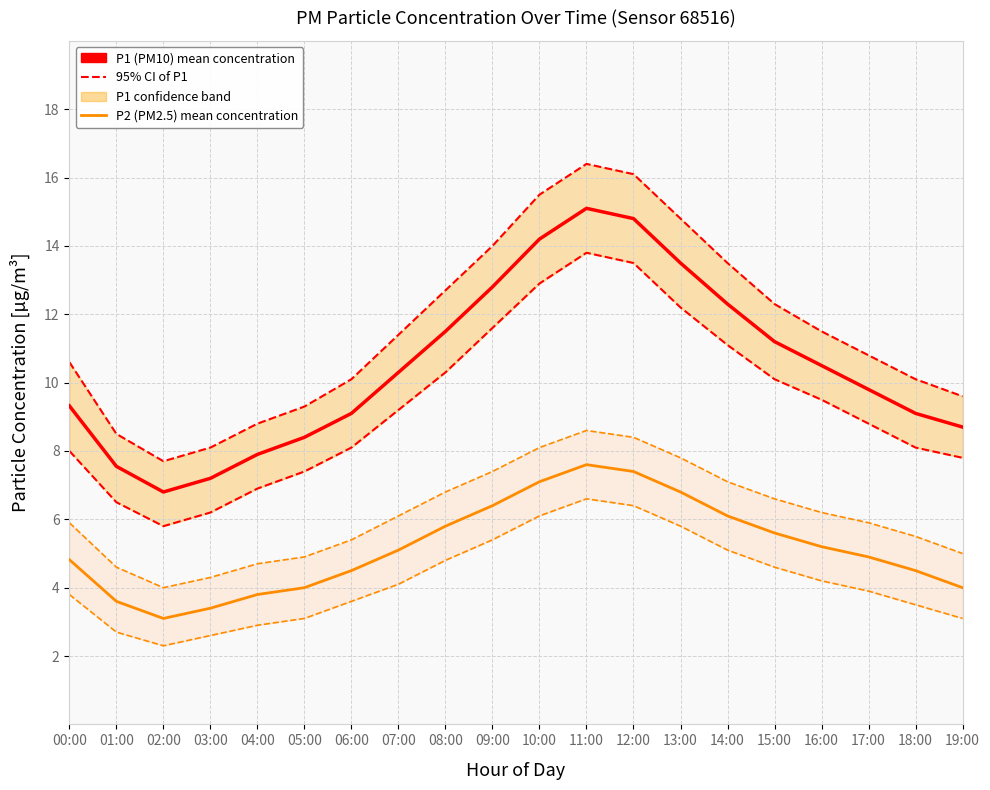

What is the sum of the P1 (PM10) mean concentration values at 13:00 and 05:00?

21.9